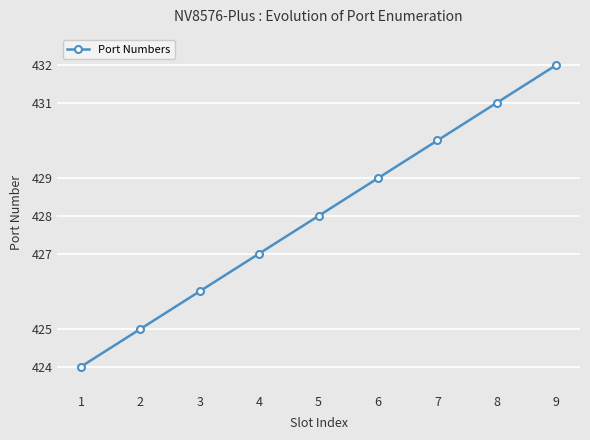

Where is the data nearest to the value 428?

5